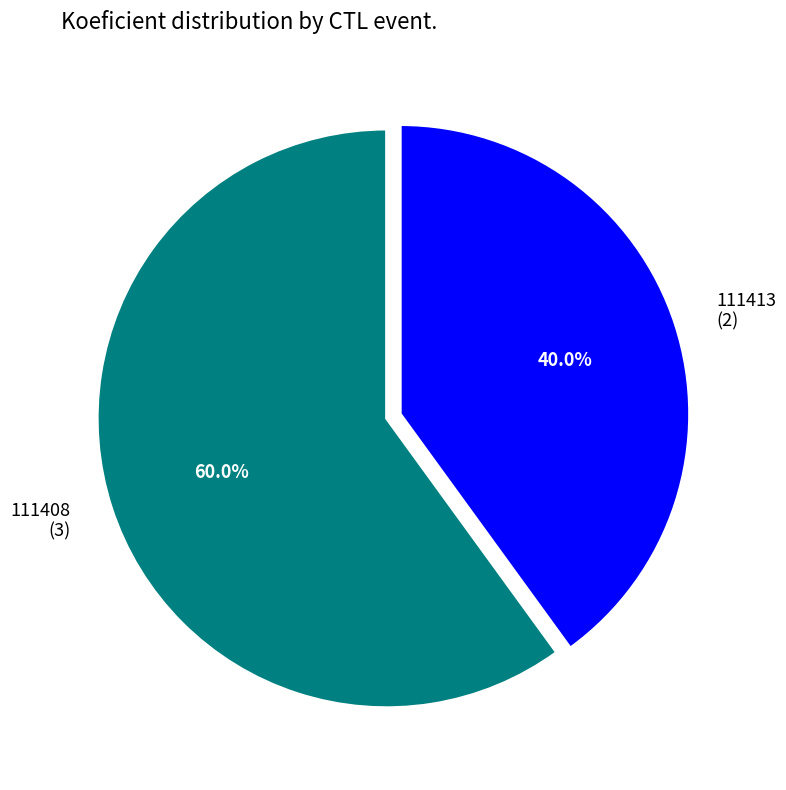

To the nearest percent, what is the average slice percentage?

50%